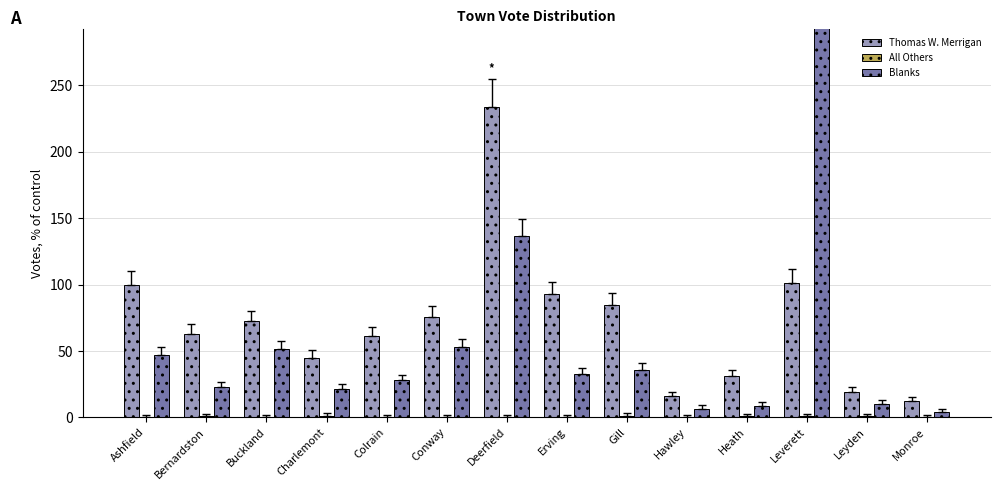

How many groups of bars are there?

14